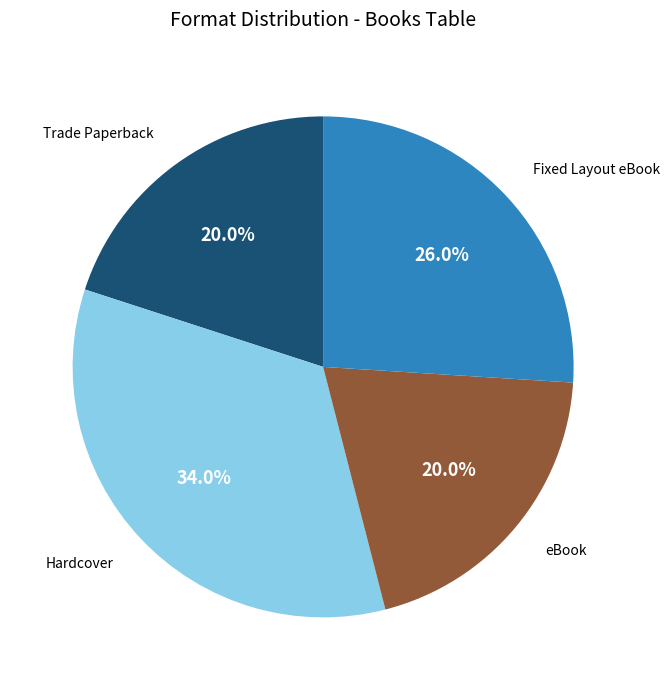

To the nearest percent, what is the difference between the largest and smallest slice percentages?

14%